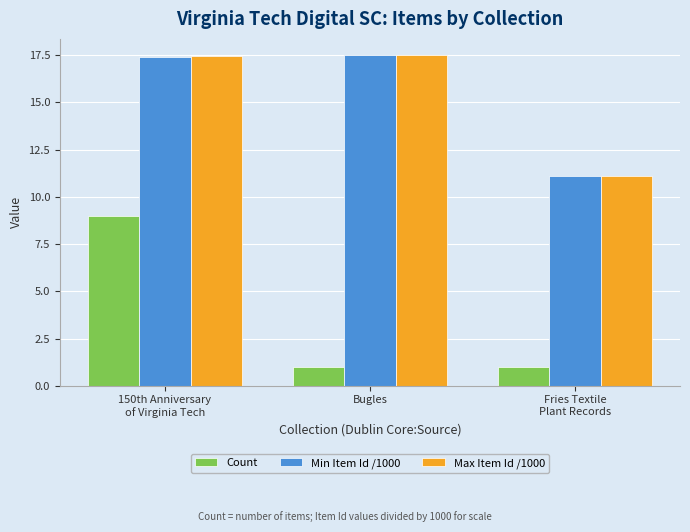

Which series has the largest range (max minus min)?

Count